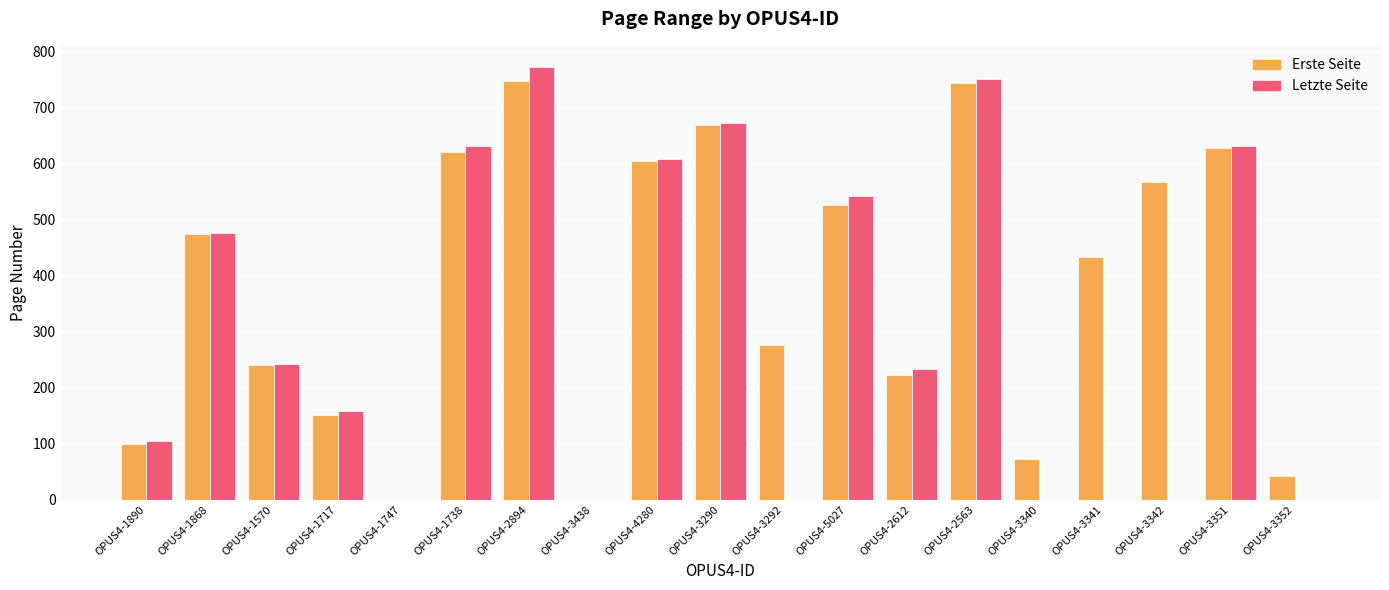

What is the maximum value shown in the chart?

772